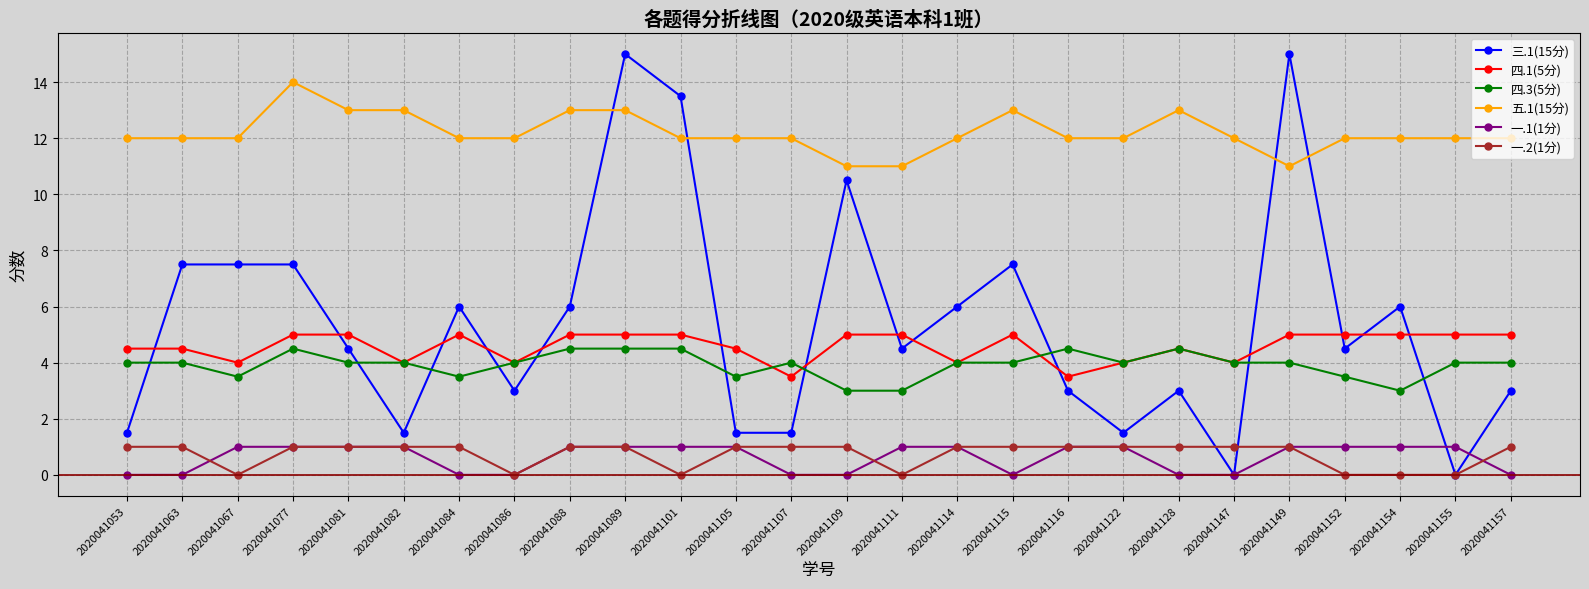

How many lines are shown in the chart?

6